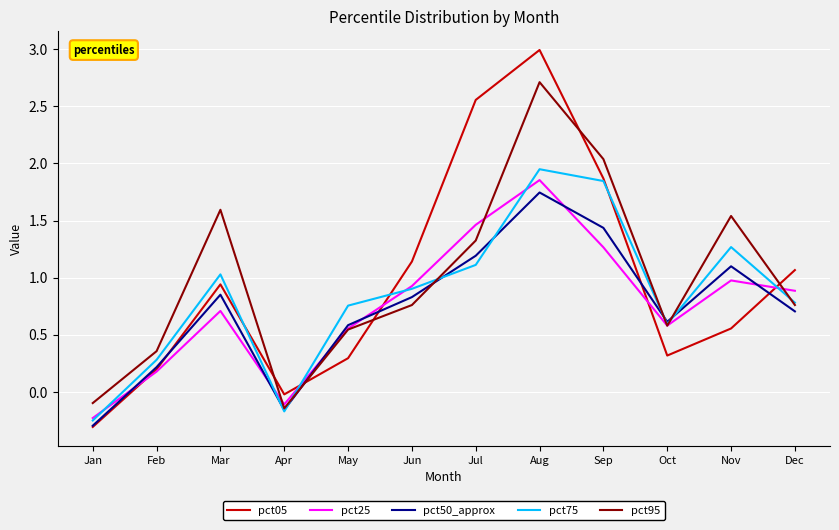

Read the pct50_approx value at Sep.

1.4